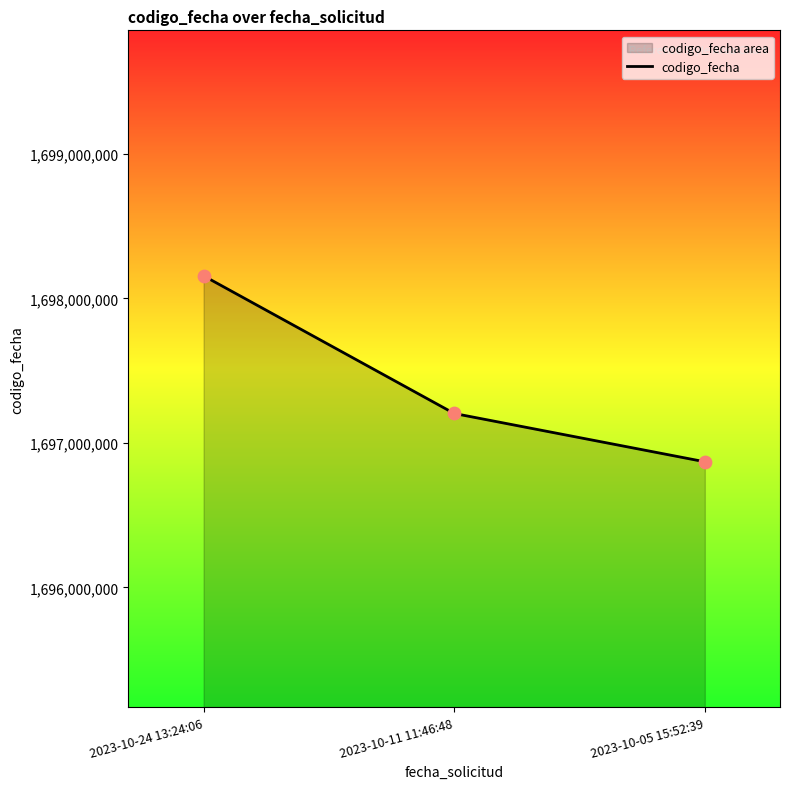

What is the change in value from 2023-10-24 13:24:06 to 2023-10-11 11:46:48?

-952061